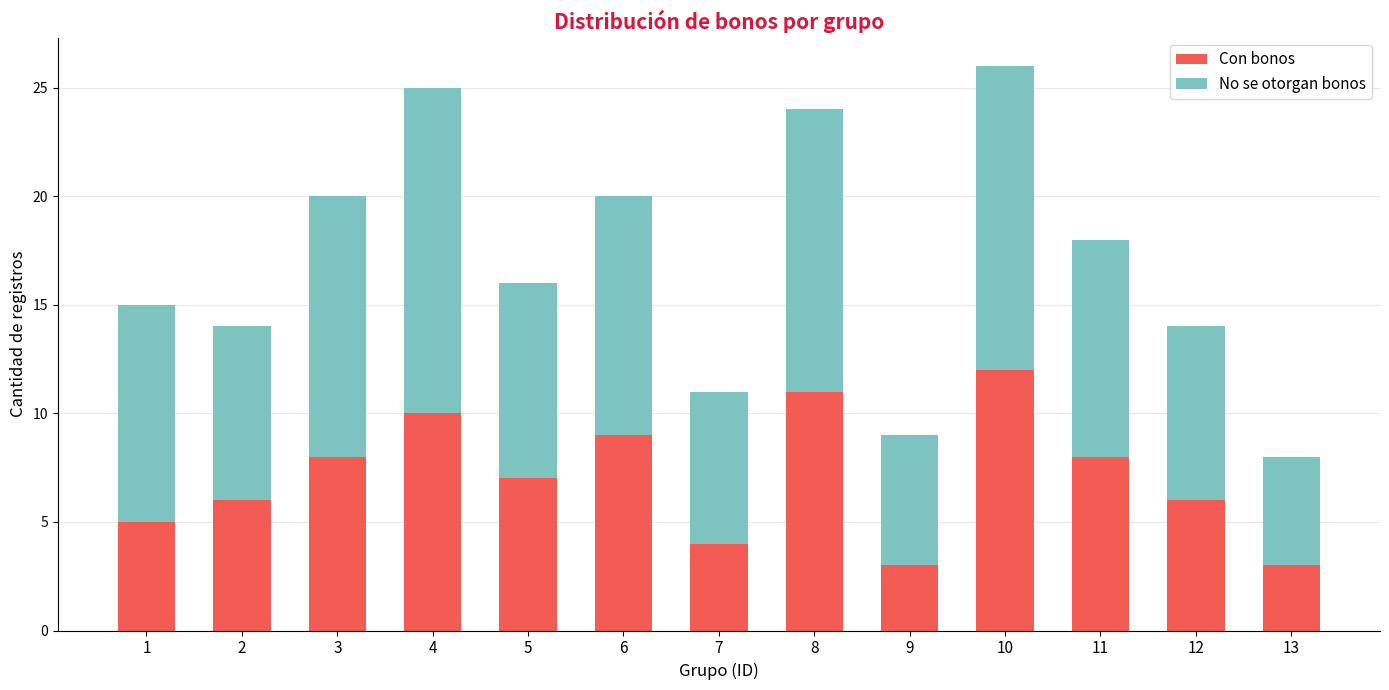

The value of Con bonos at 5 is 7. True or false?

True